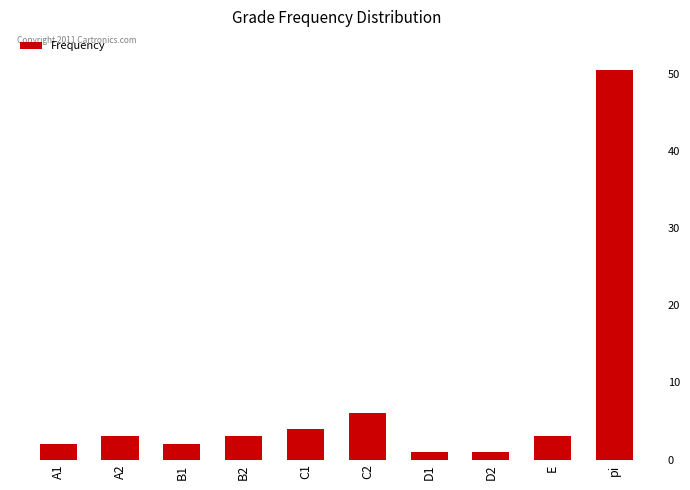

Reading left to right, what are all the values shown in this chart?

2.0	3.0	2.0	3.0	4.0	6.0	1.0	1.0	3.0	50.5